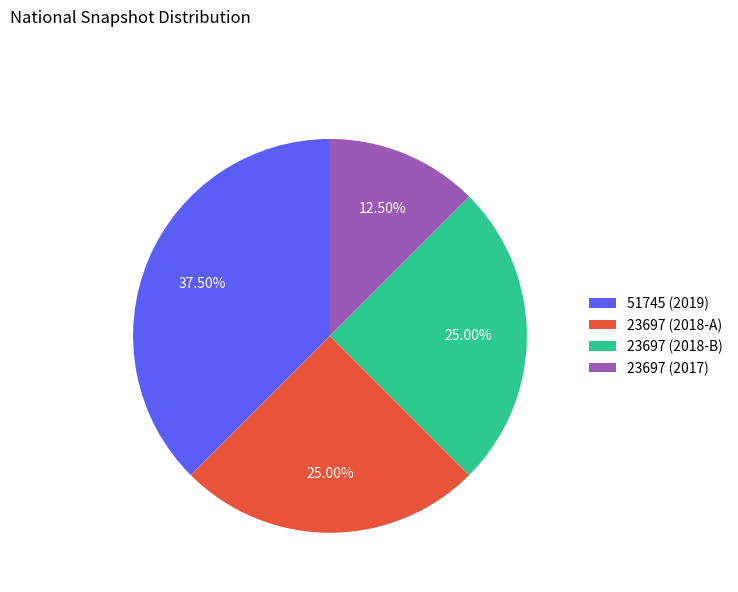

How many slices are in this pie chart?

4